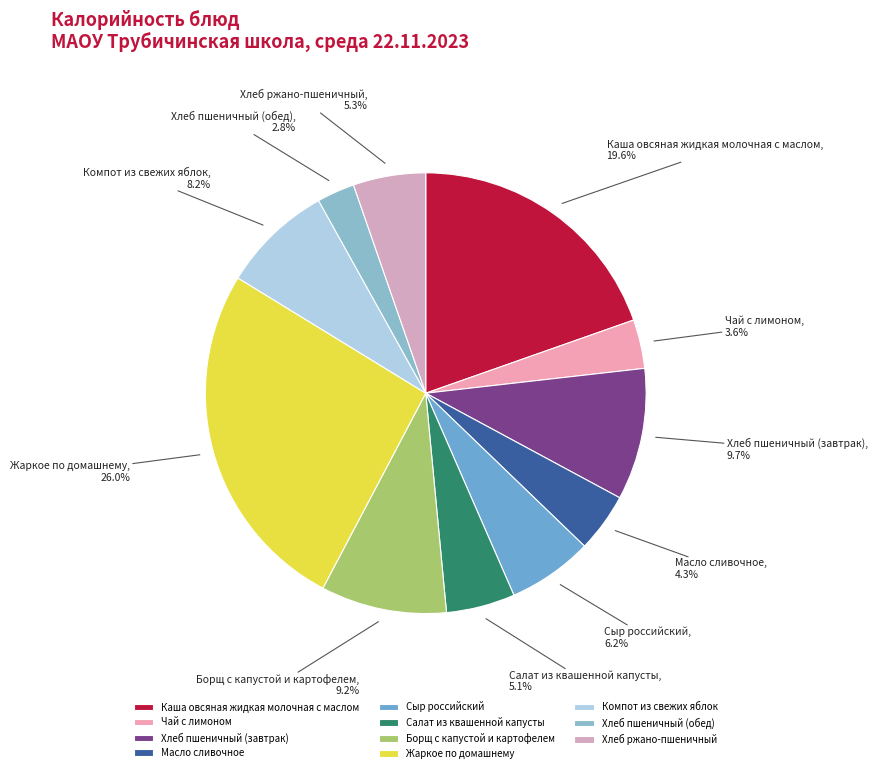

To the nearest percent, what portion does Хлеб пшеничный (обед) represent?

3%